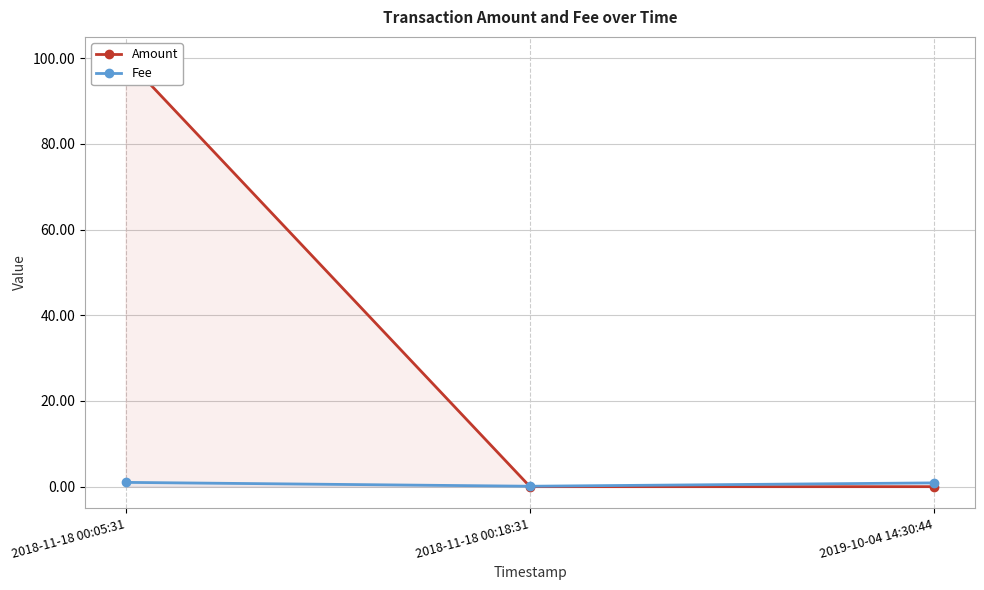

What is the maximum value shown in the chart?

100.0